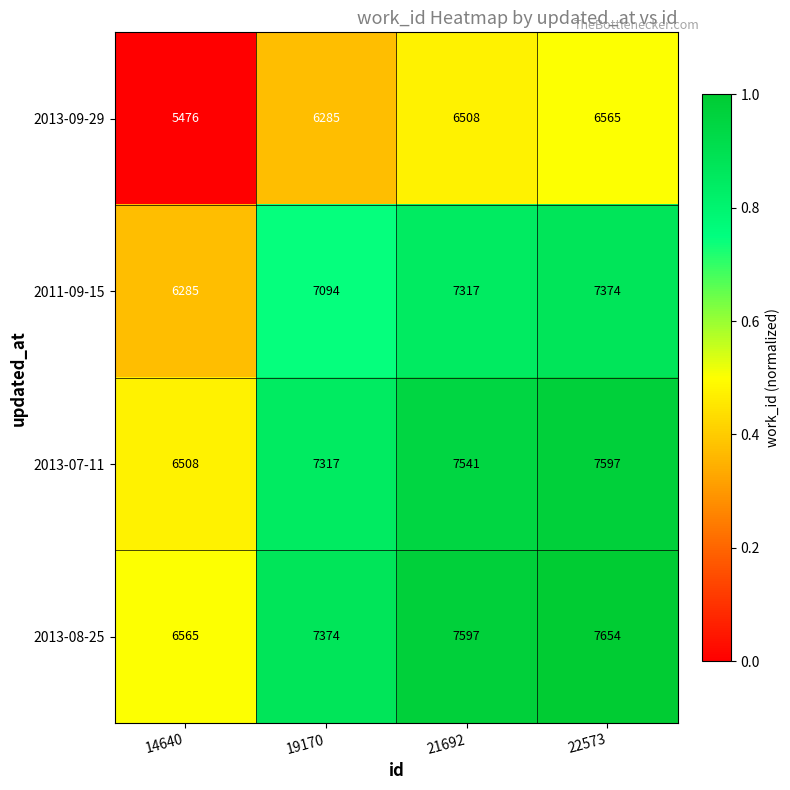

Which label corresponds to the largest value in the chart?

22573